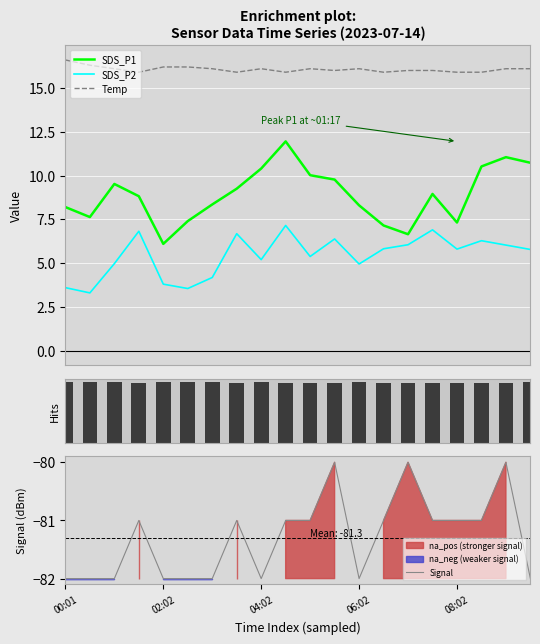

What is the difference between the maximum and minimum values in the SDS_P1 series?

5.8